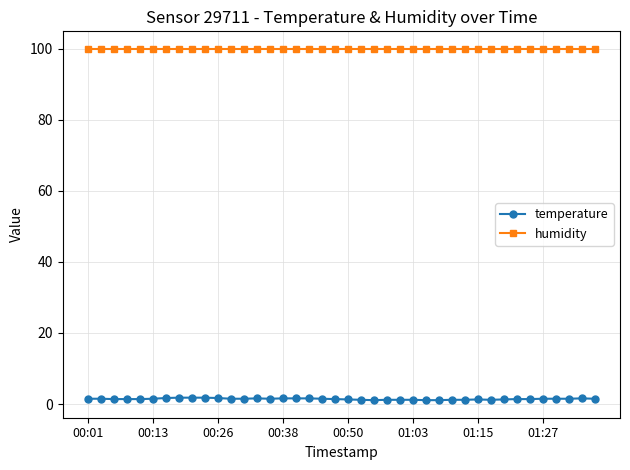

Rank the series by their maximum value, from lowest to highest.

temperature, humidity